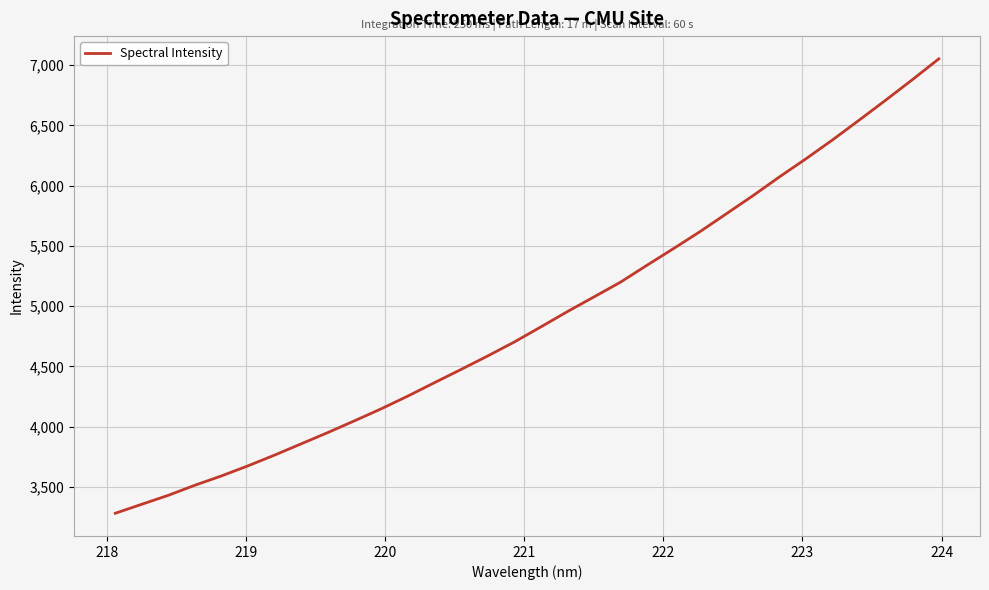

What is the smallest value displayed?

3279.9